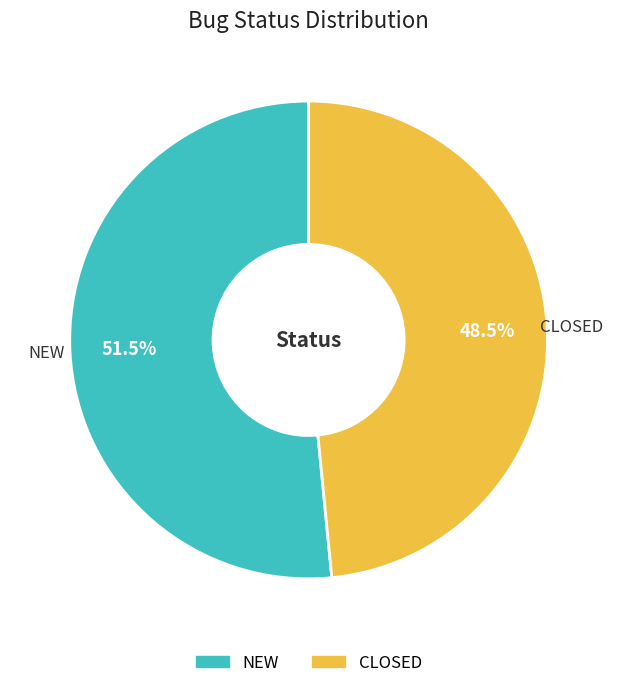

Count the number of slices in the pie.

2